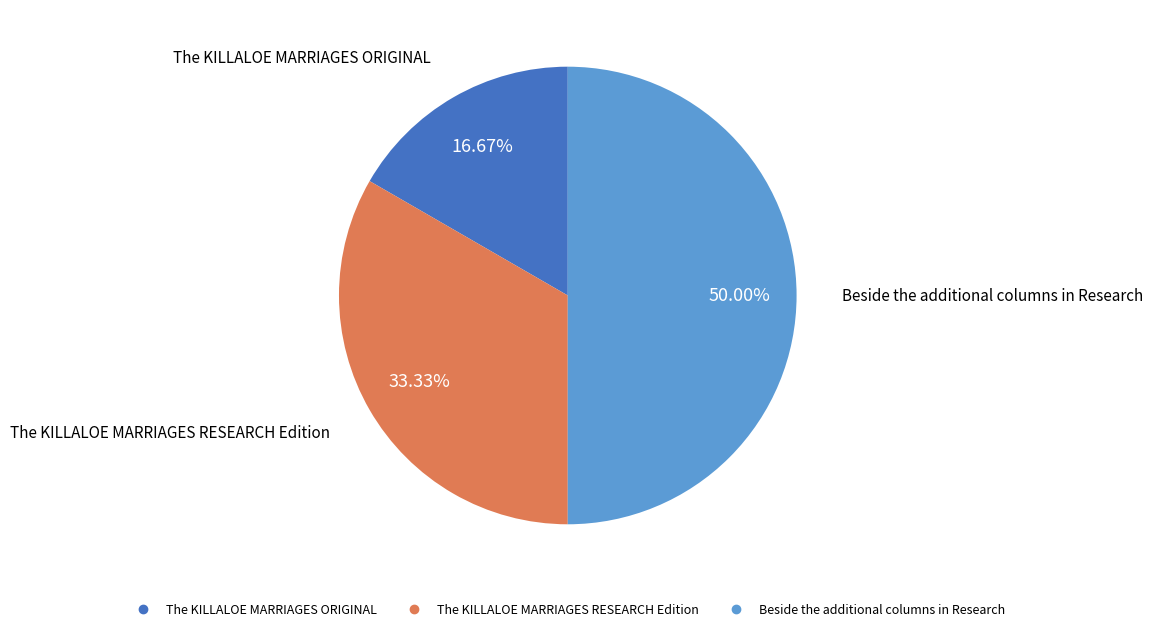

Do Beside the additional columns in Research and The KILLALOE MARRIAGES RESEARCH Edition together represent more than half of the pie?

Yes